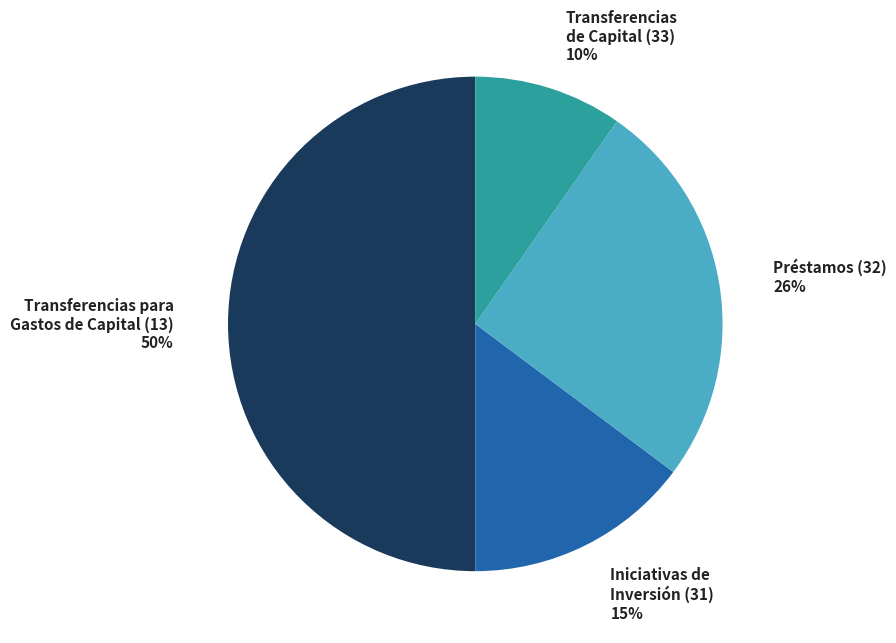

To the nearest percent, what portion does Iniciativas de Inversión (31) represent?

15%